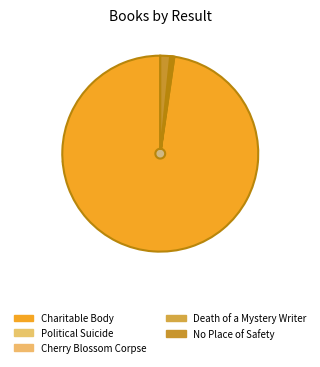

To the nearest percent, what portion does No Place of Safety represent?

2%